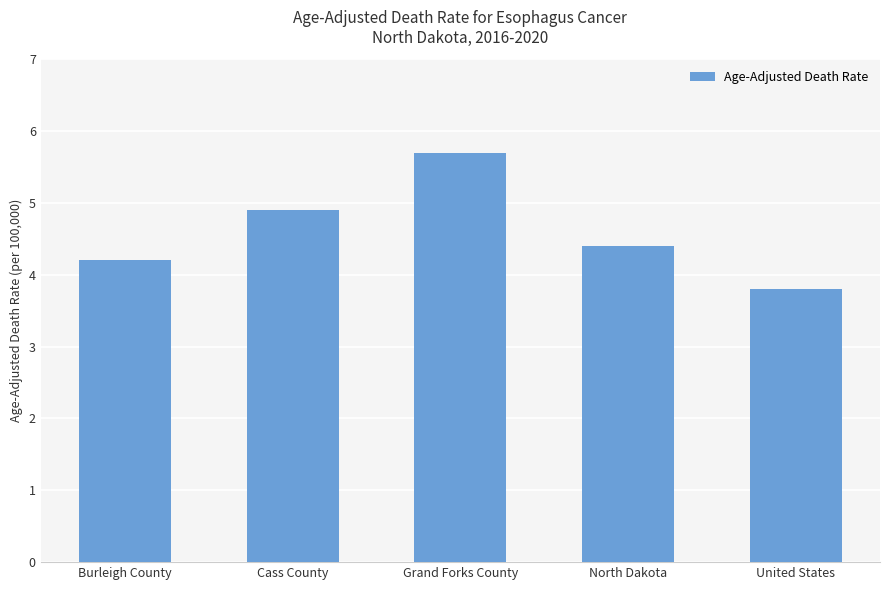

List the labels in order of value, largest first.

Grand Forks County, Cass County, North Dakota, Burleigh County, United States